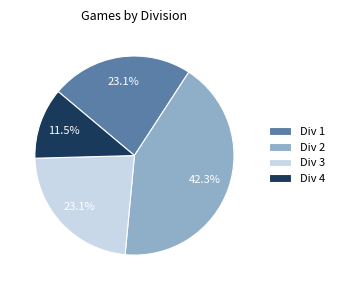

Does Div 3 represent more than half of the total?

No